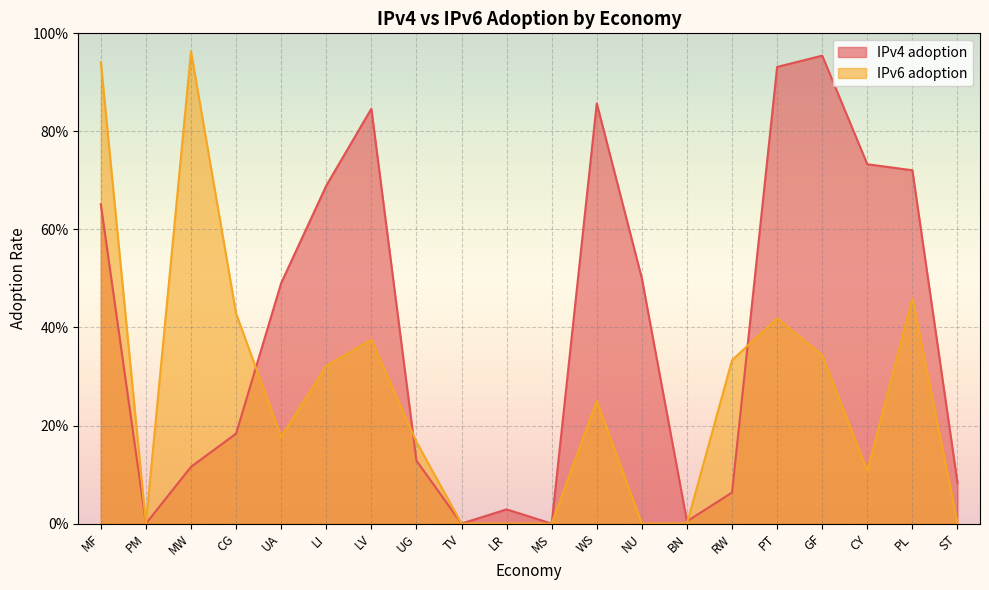

Reading left to right, list all the values displayed in this chart.

IPv4 adoption: 0.7	0.0	0.1	0.2	0.5	0.7	0.8	0.1	0.0	0.0	0.0	0.9	0.5	0.0	0.1	0.9	1.0	0.7	0.7	0.1
IPv6 adoption: 0.9	0.0	1.0	0.4	0.2	0.3	0.4	0.2	0.0	0.0	0.0	0.2	0.0	0.0	0.3	0.4	0.3	0.1	0.5	0.0